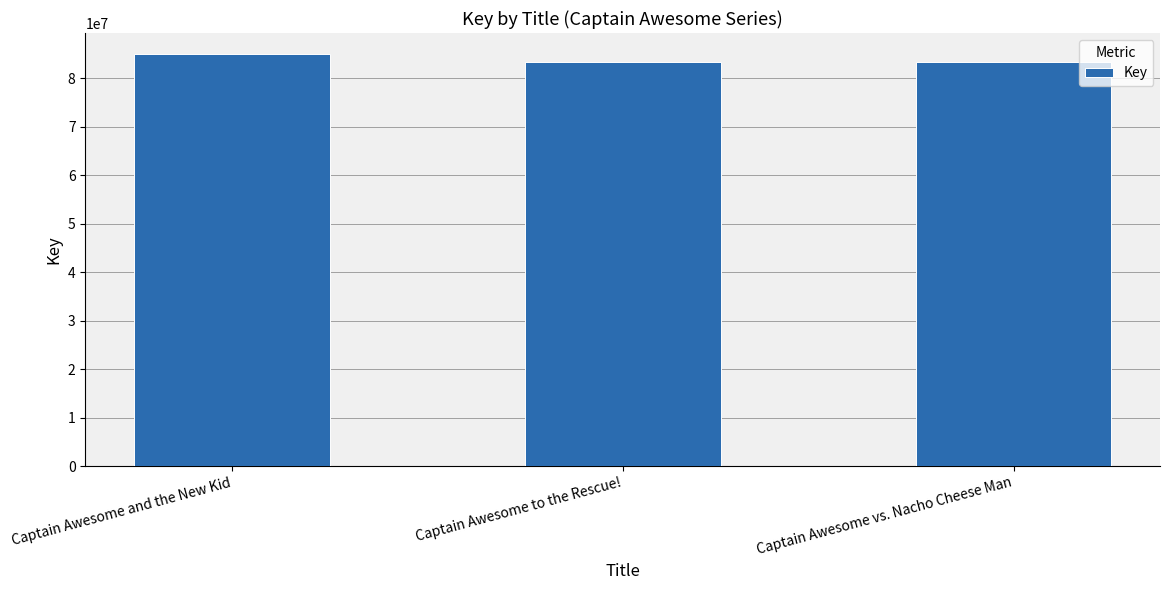

Between Captain Awesome and the New Kid and Captain Awesome to the Rescue!, which is larger?

Captain Awesome and the New Kid